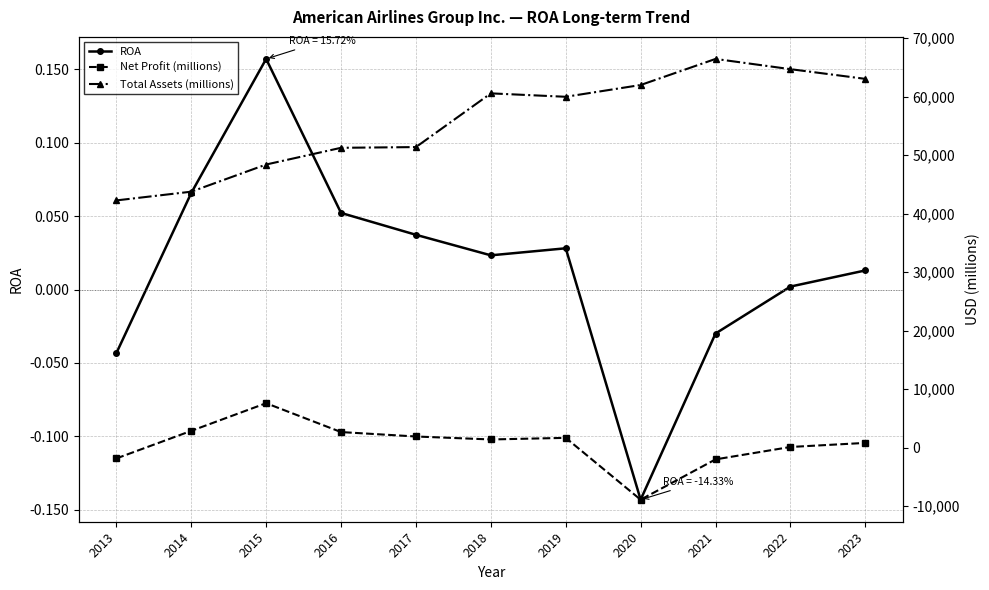

True or false: ROA and Total Assets (millions) cross at least once.

False